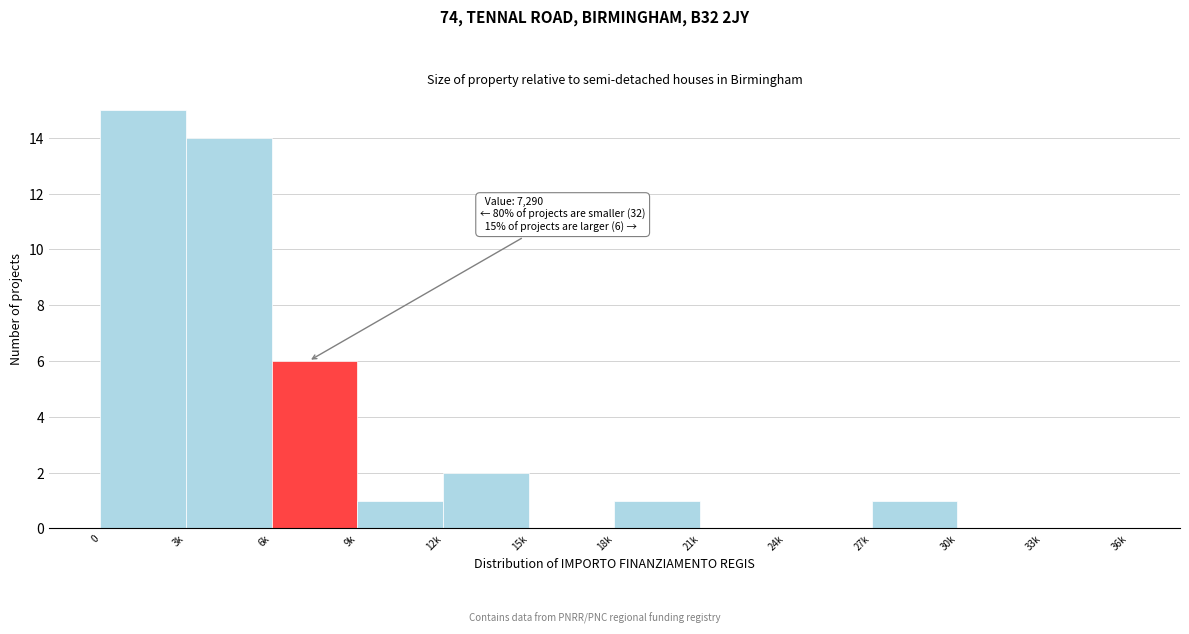

Reading left to right, transcribe all the data shown in this chart.

0=15	3k=14	6k=6	9k=1	12k=2	15k=0	18k=1	21k=0	24k=0	27k=1	30k=0	33k=0